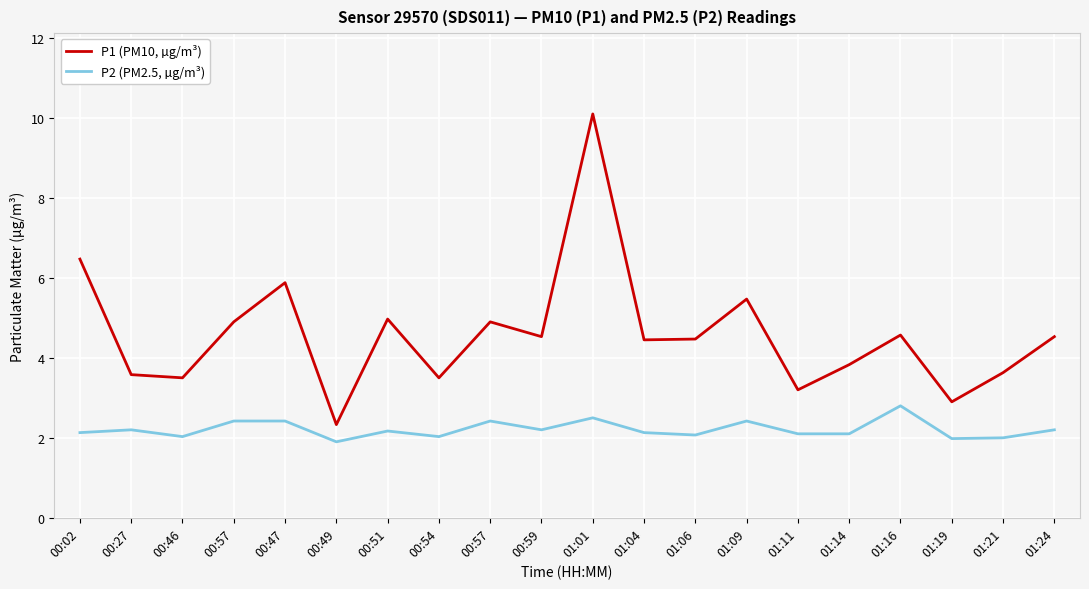

List the labels in order of P2 (PM2.5, µg/m³) value, smallest first.

00:49, 01:19, 01:21, 00:46, 00:54, 01:06, 01:11, 01:14, 00:02, 01:04, 00:51, 00:27, 00:59, 01:24, 00:57, 00:47, 00:57, 01:09, 01:01, 01:16